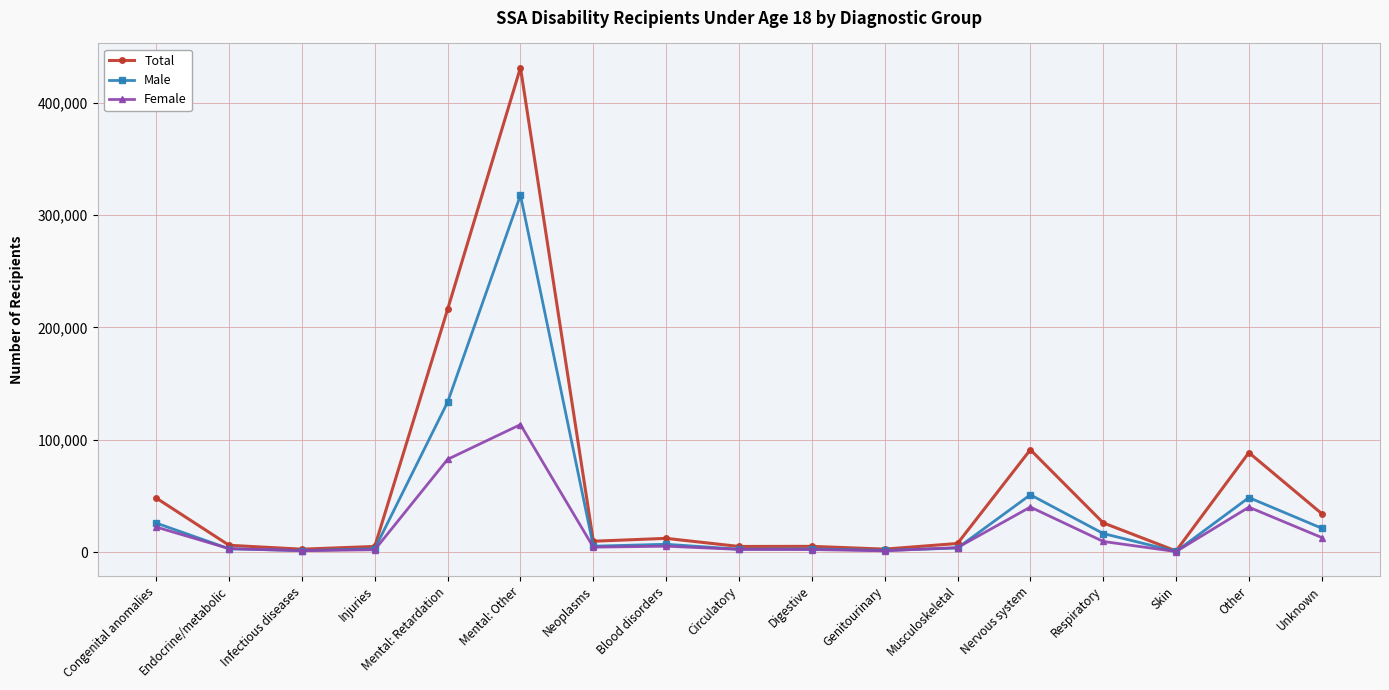

What is the spread (max minus min) of values at Other?

48550